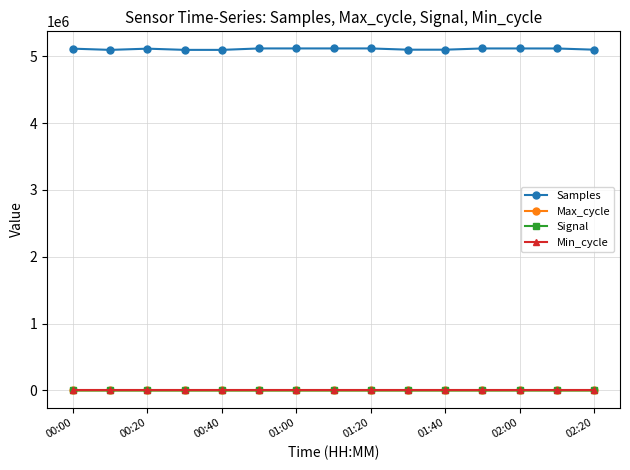

True or false: Max_cycle has more than 2 interior local peaks.

True